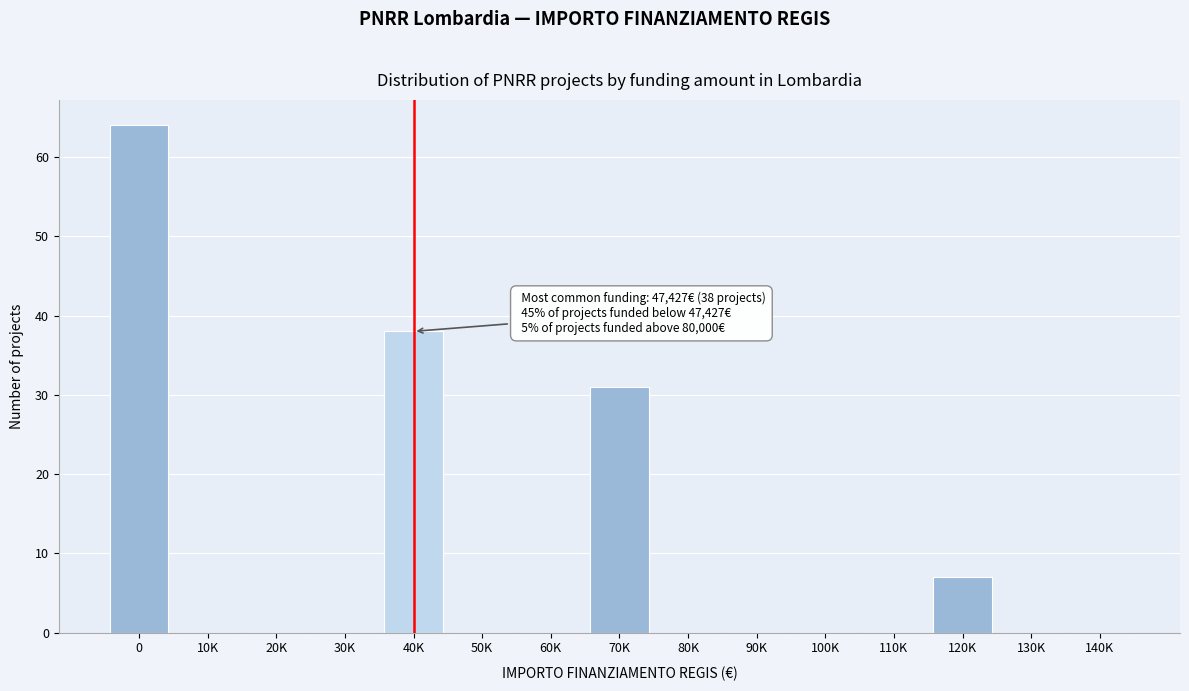

Reading left to right, list all the values displayed in this chart.

0=64	10K=0	20K=0	30K=0	40K=38	50K=0	60K=0	70K=31	80K=0	90K=0	100K=0	110K=0	120K=7	130K=0	140K=0